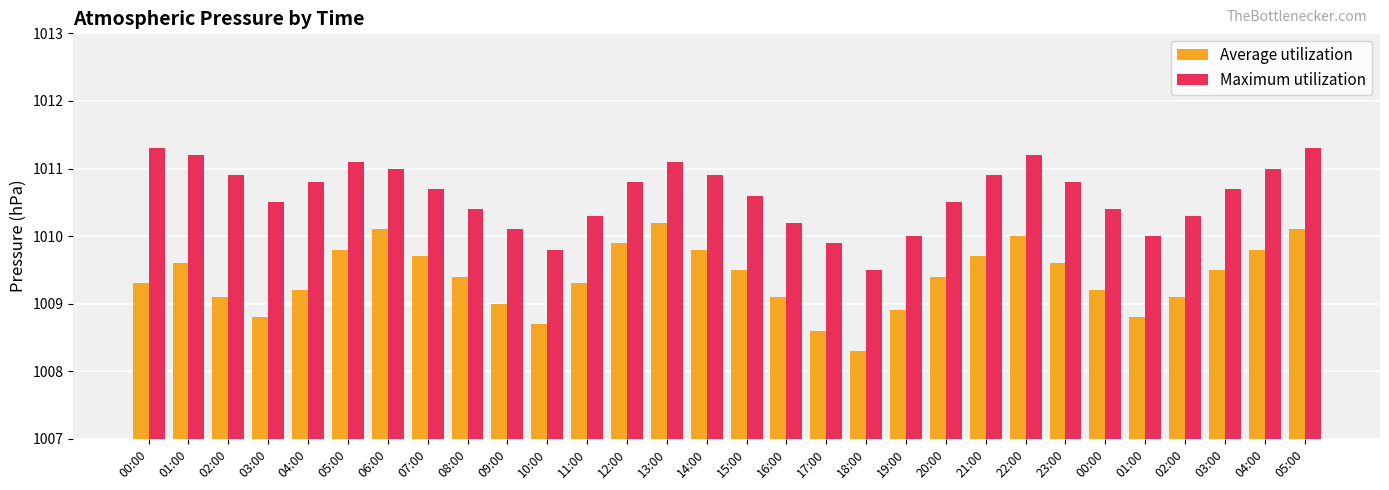

What are all the series names shown in the legend?

Average utilization, Maximum utilization